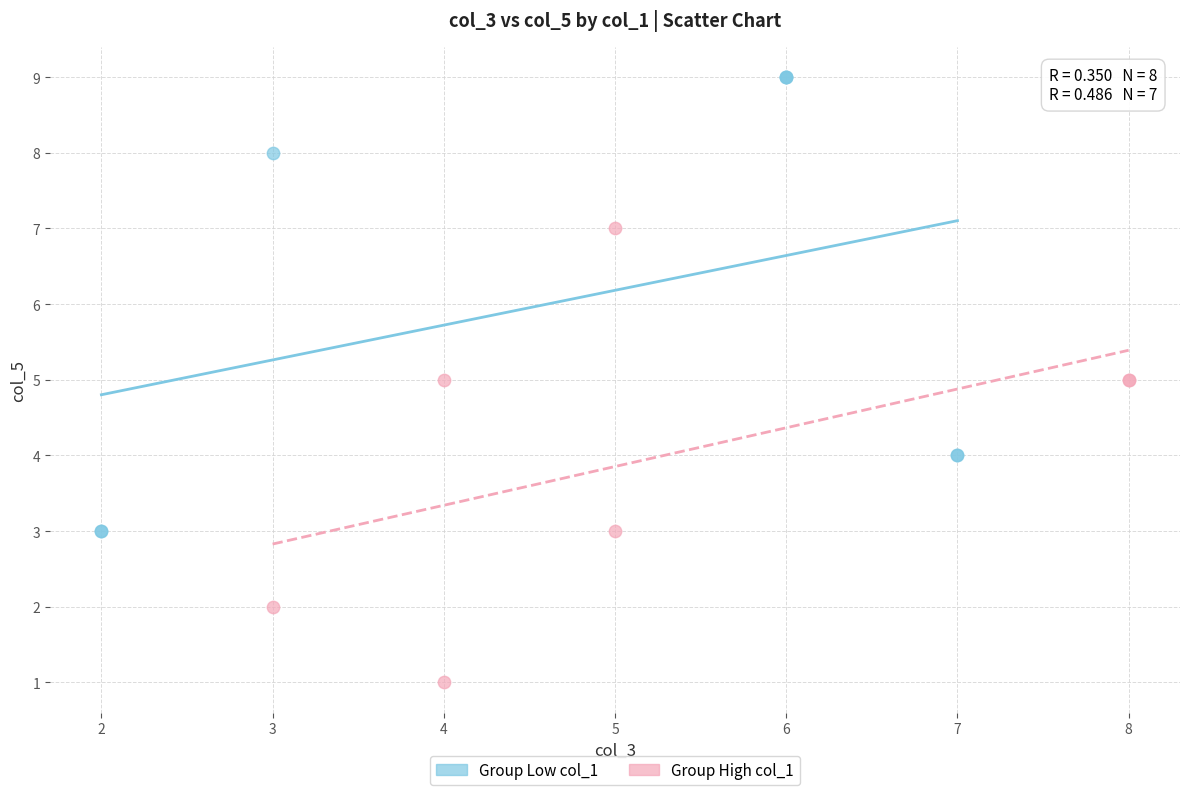

What are all the series names shown in the legend?

Group Low col_1, Group High col_1